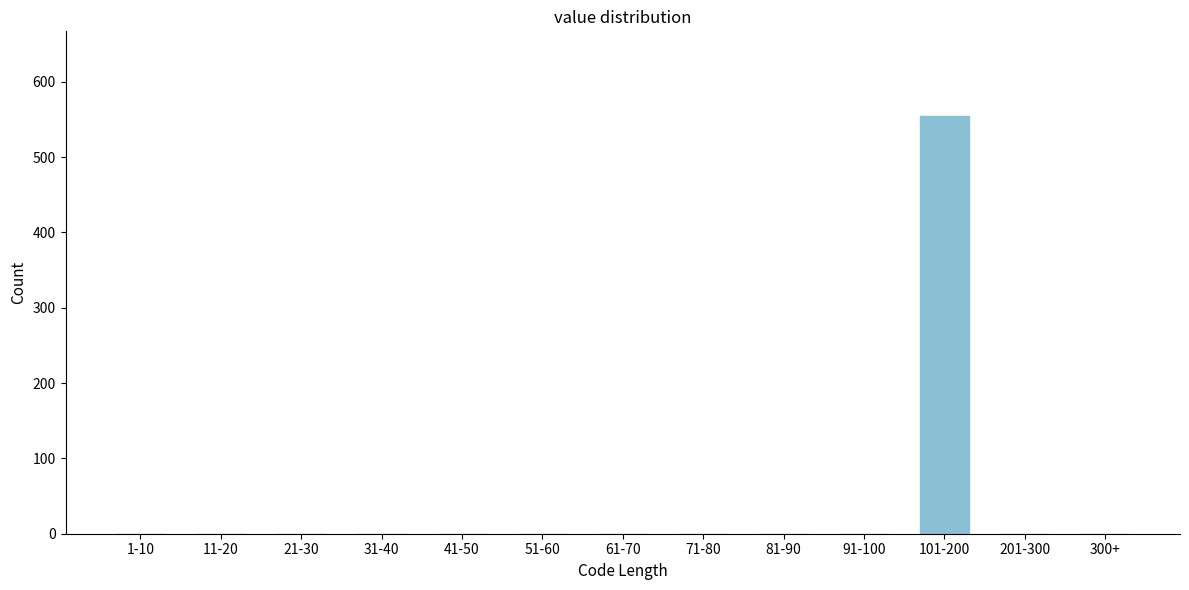

Reading left to right, list all the values displayed in this chart.

1-10=0	11-20=0	21-30=0	31-40=0	41-50=0	51-60=0	61-70=0	71-80=0	81-90=0	91-100=0	101-200=555	201-300=0	300+=0